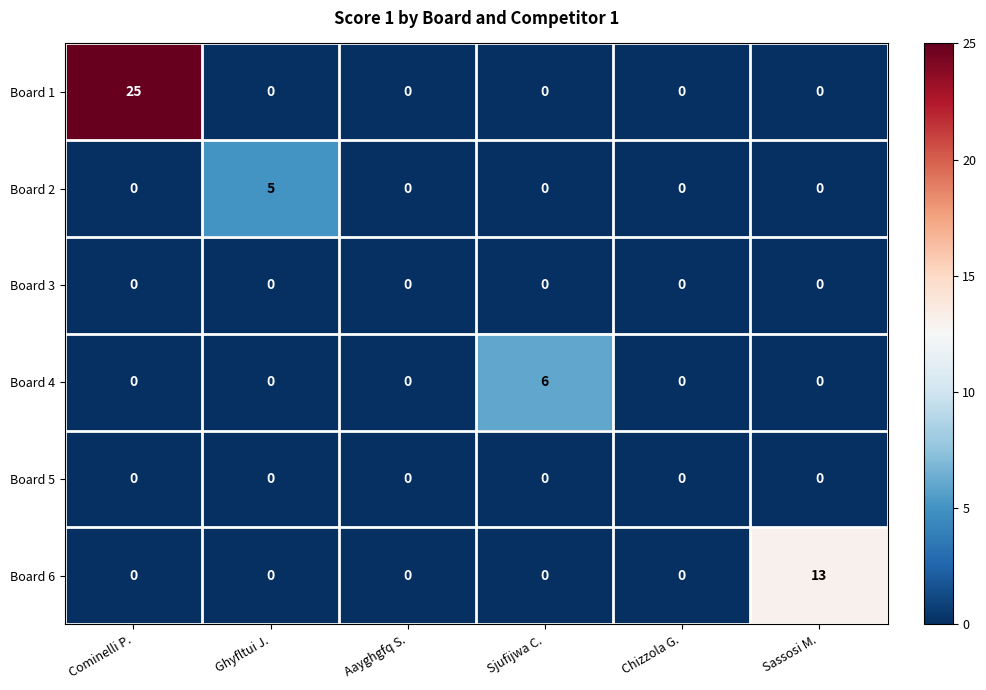

The Board 4 series shows 0 at Aayghgfq S.. True or false?

True